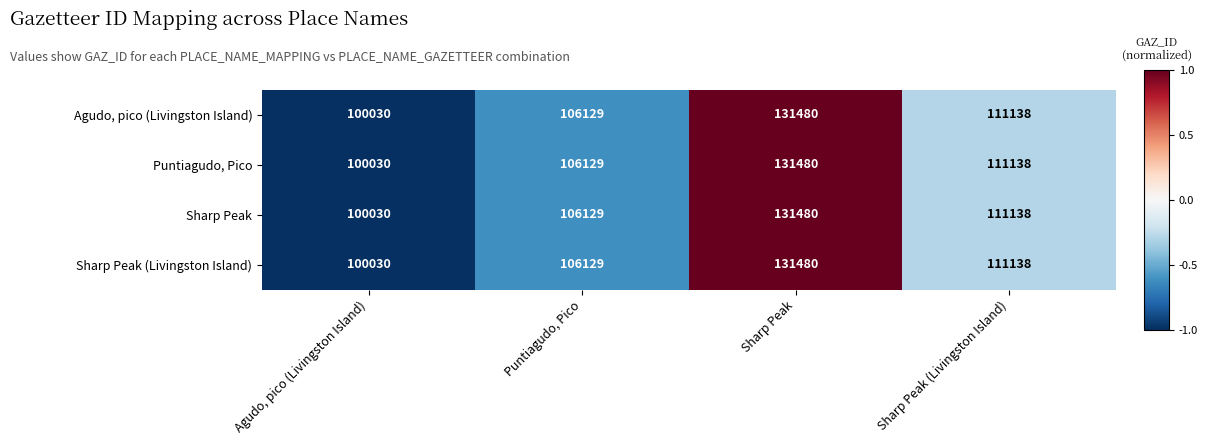

Count the number of categories in the chart.

4